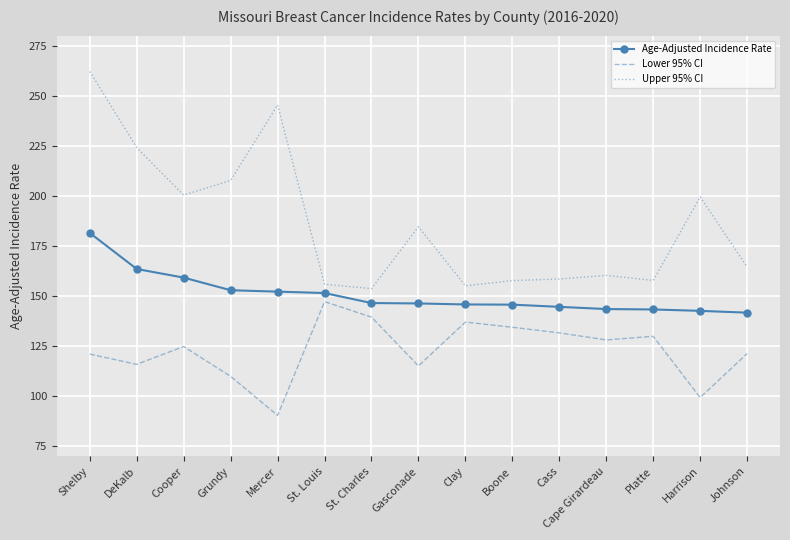

Is it true that Age-Adjusted Incidence Rate equals 146.5 at St. Charles?

True